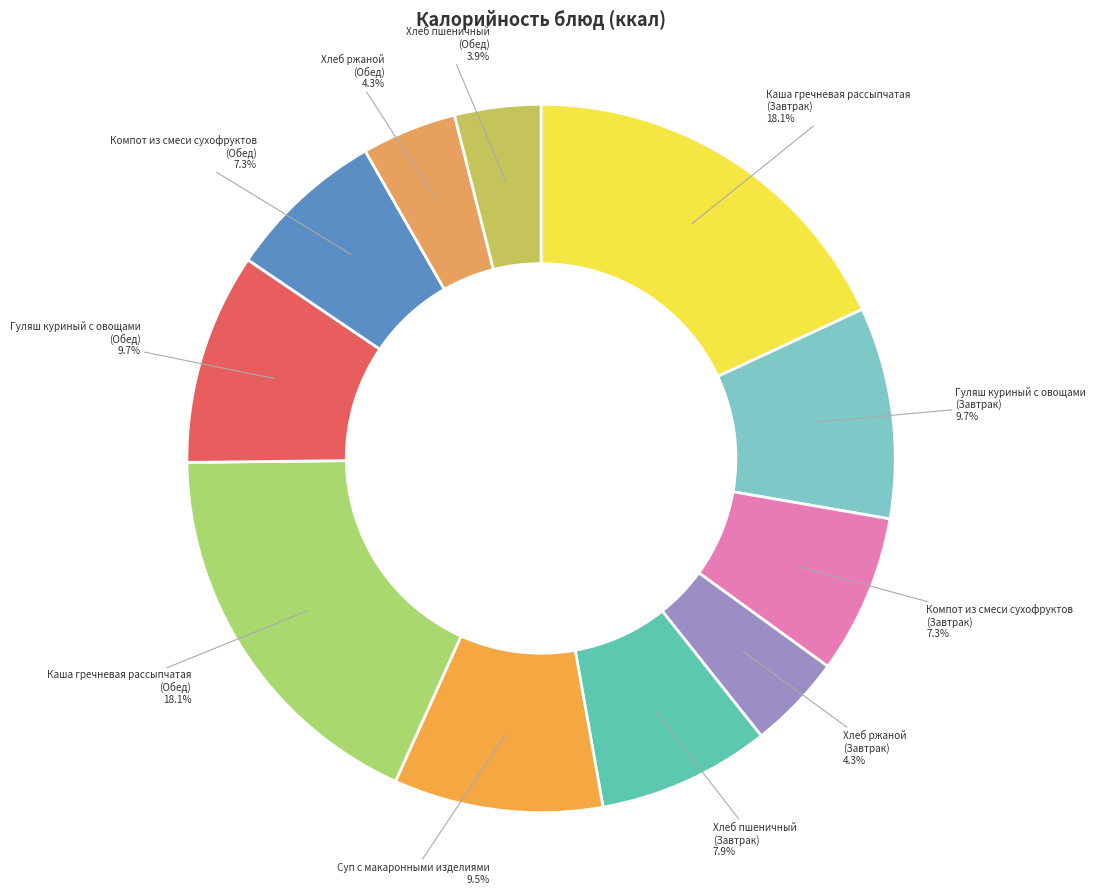

Does any single category account for the majority?

No